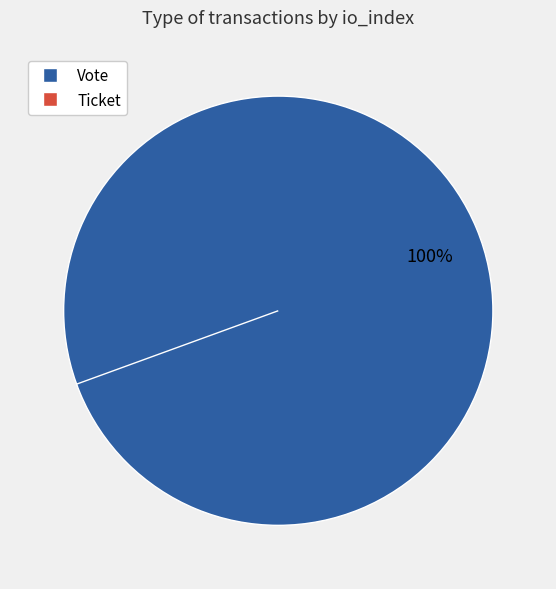

Rank the categories by value from lowest to highest.

Ticket, Vote